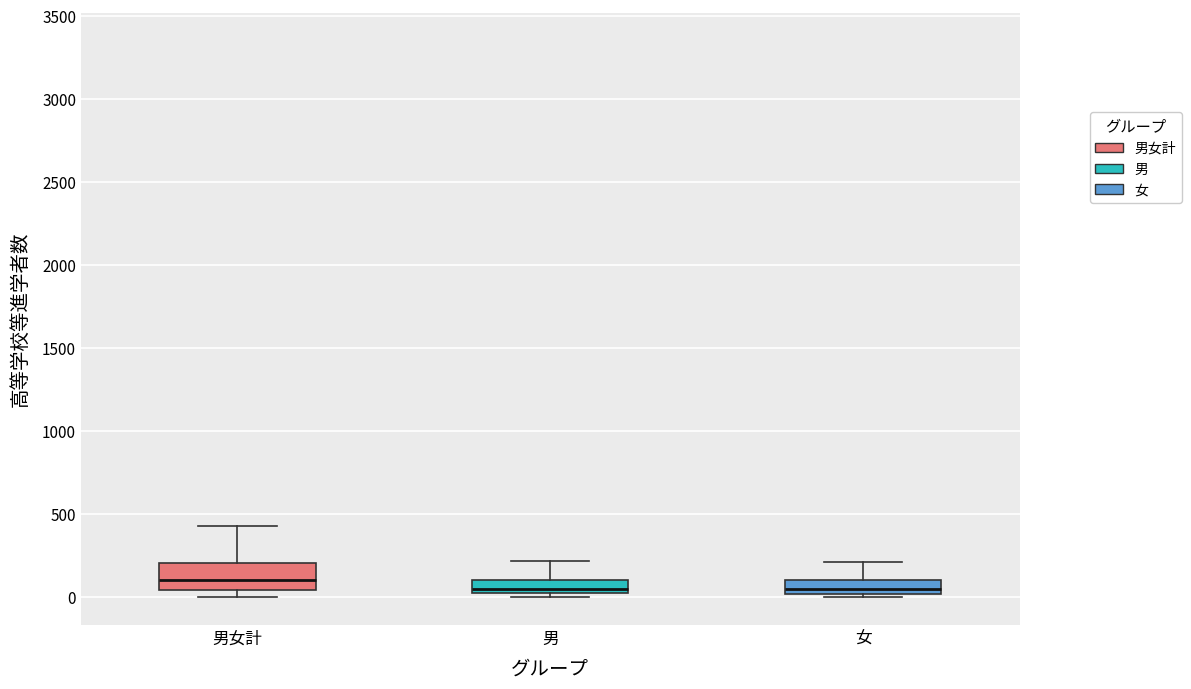

Reading left to right, transcribe this box plot: for each box, give where its median line is, the range the box spans, and where its two whiskers end, as read against the y-axis. The values are not printed on the chart, so give them approximately, as read against the axis.

男女計: median 100, box 50 to 200, whiskers 0 to 450
男: median 50, box 0 to 100, whiskers 0 (just below the box's lower edge) to 200
女: median 50, box 0 to 100, whiskers 0 (just below the box's lower edge) to 200